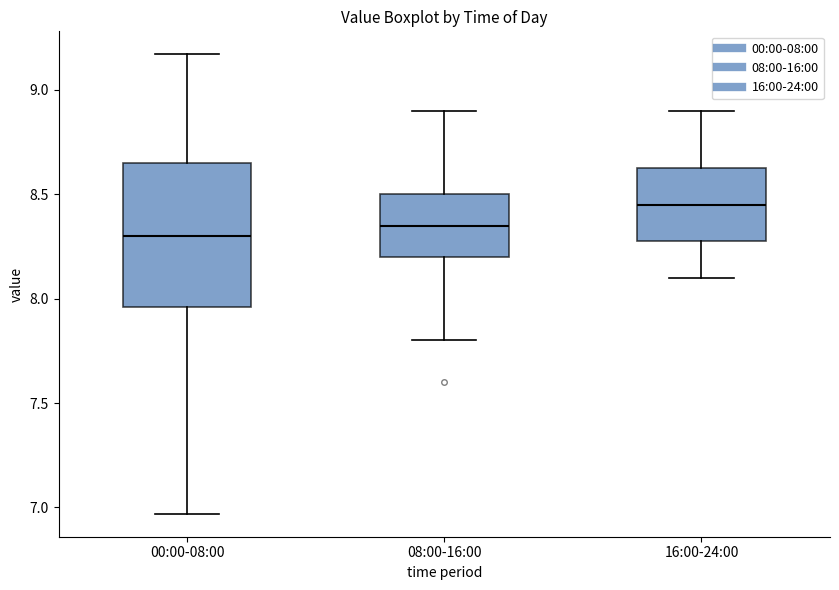

Which box is the tallest, from its lower edge to its upper edge?

00:00-08:00